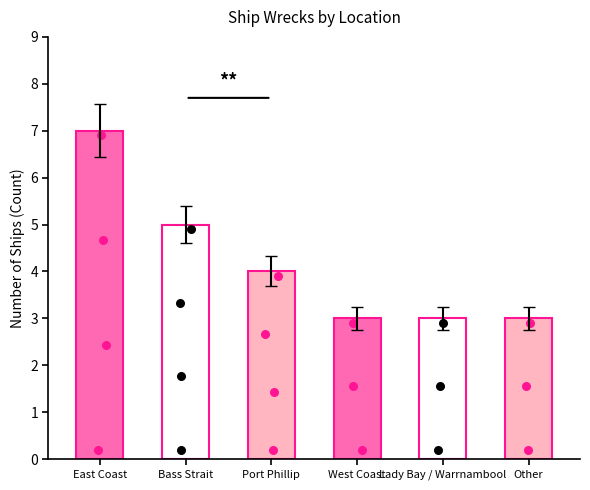

Approximately how many times larger is the value at West Coast compared to East Coast?

0.4